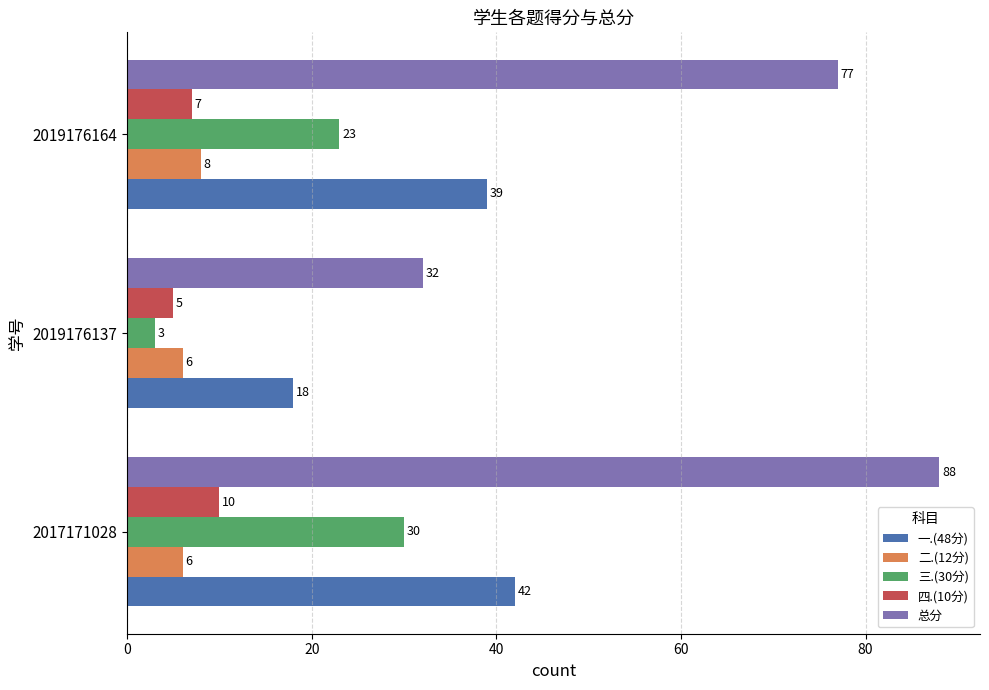

Which series changed the most between 2019176137 and 2019176164?

总分